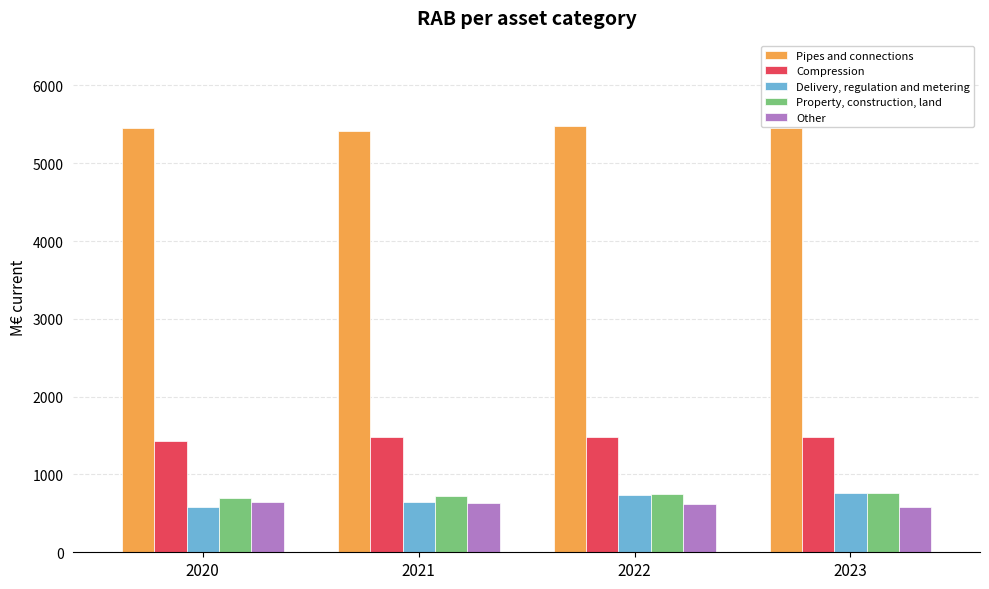

What is the spread (max minus min) of values at 2021?

4775.9